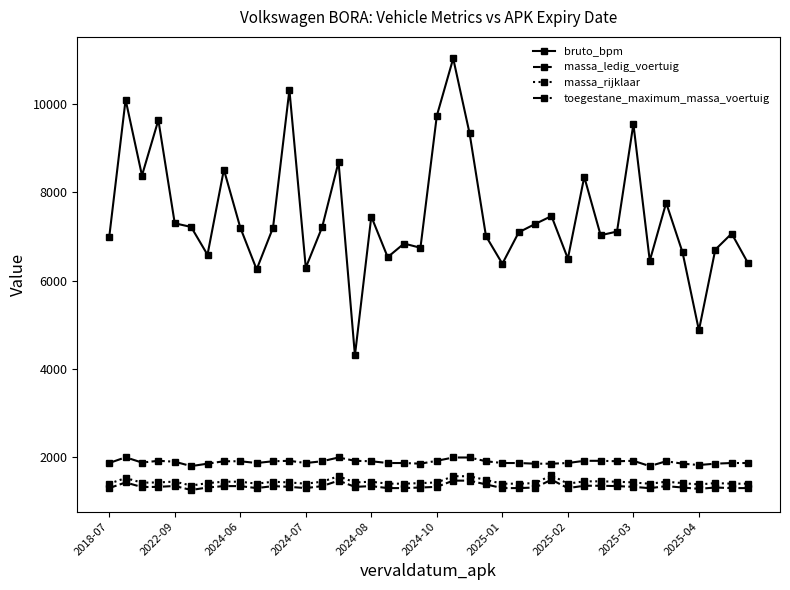

True or false: massa_rijklaar has more than 2 points higher than both neighbors.

True